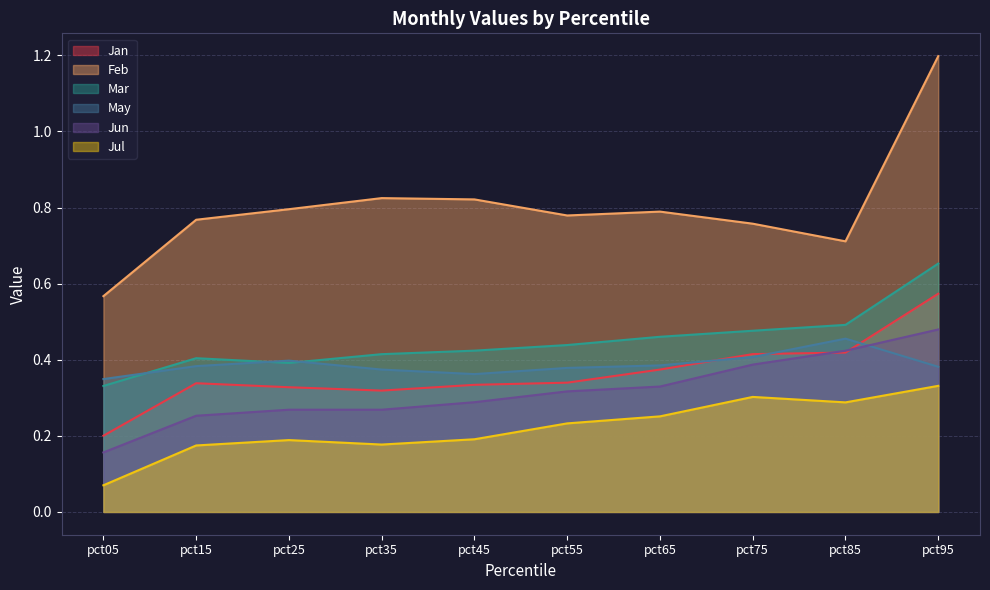

At how many categories does at least one series exceed 1?

1